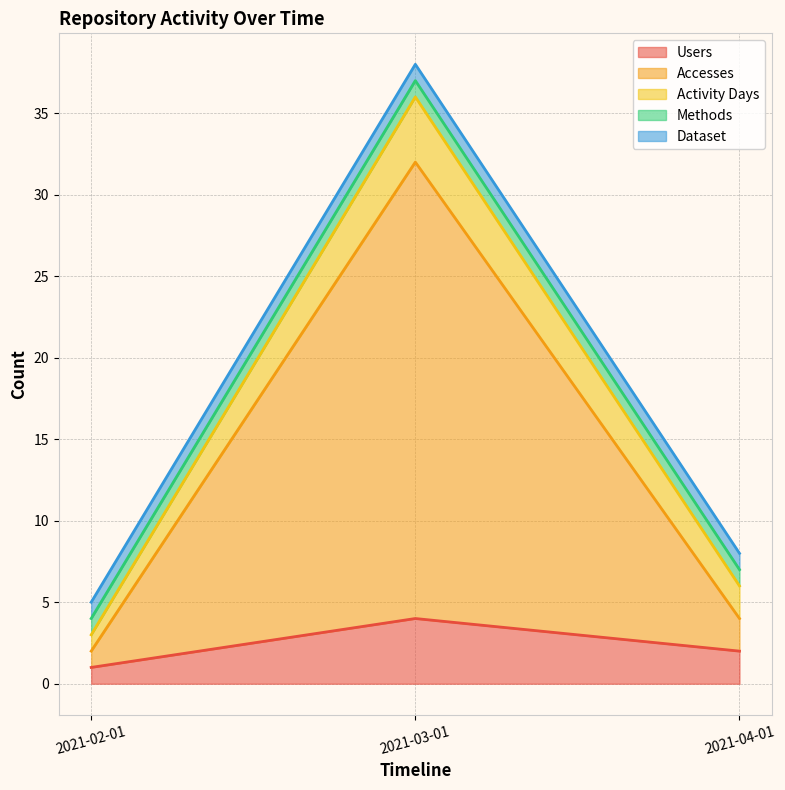

What is the spread (max minus min) of values at 2021-04-01?

1